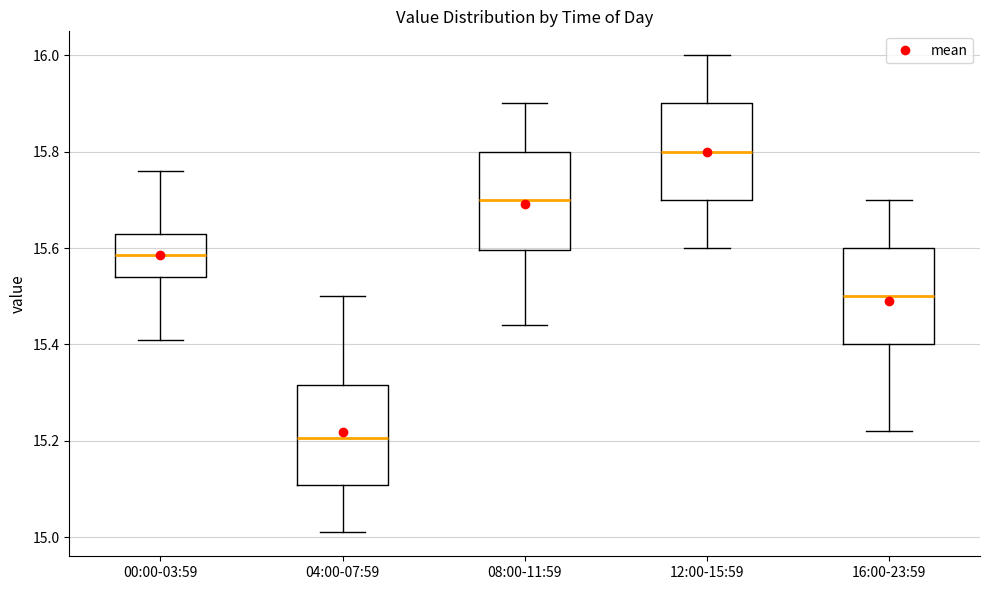

Which box has the lowest median line?

04:00-07:59